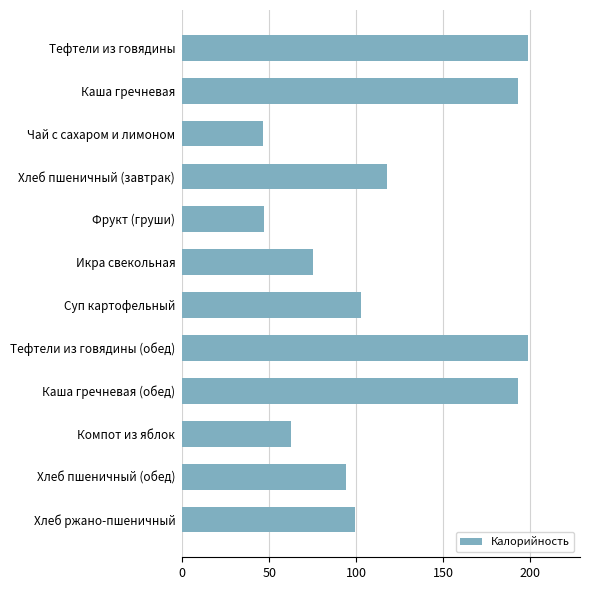

What is the label of the 6th bar from the top?

Икра свекольная